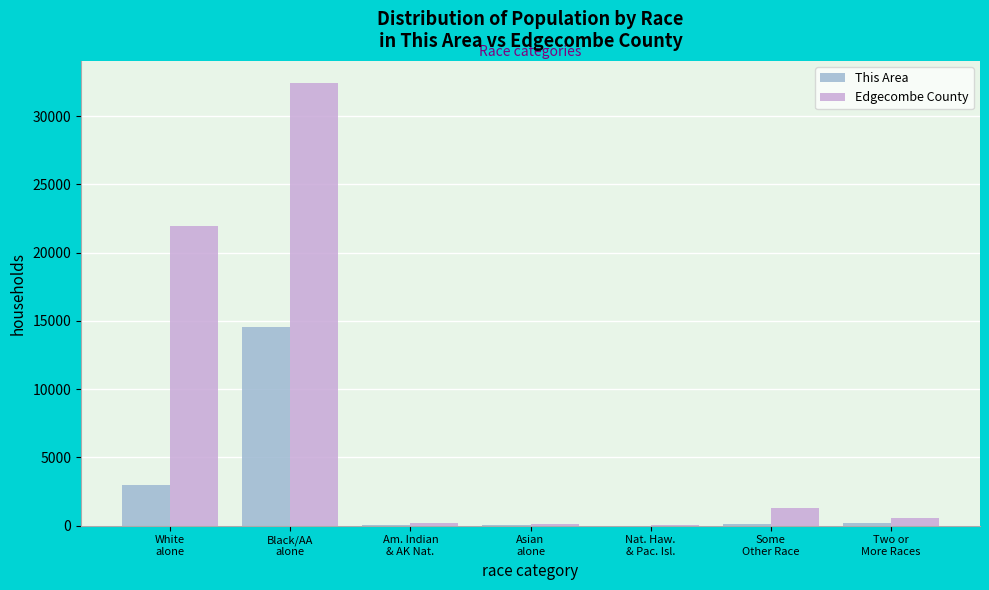

What is the highest value of the This Area series?

14523